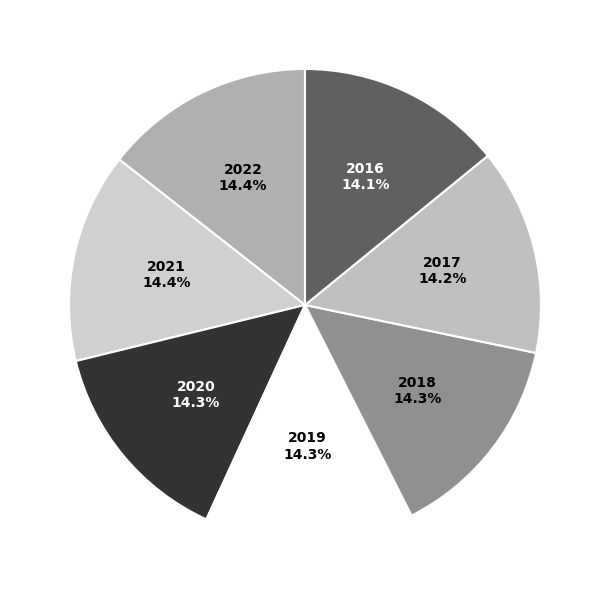

Combined, do 2020 and 2016 account for over 50%?

No